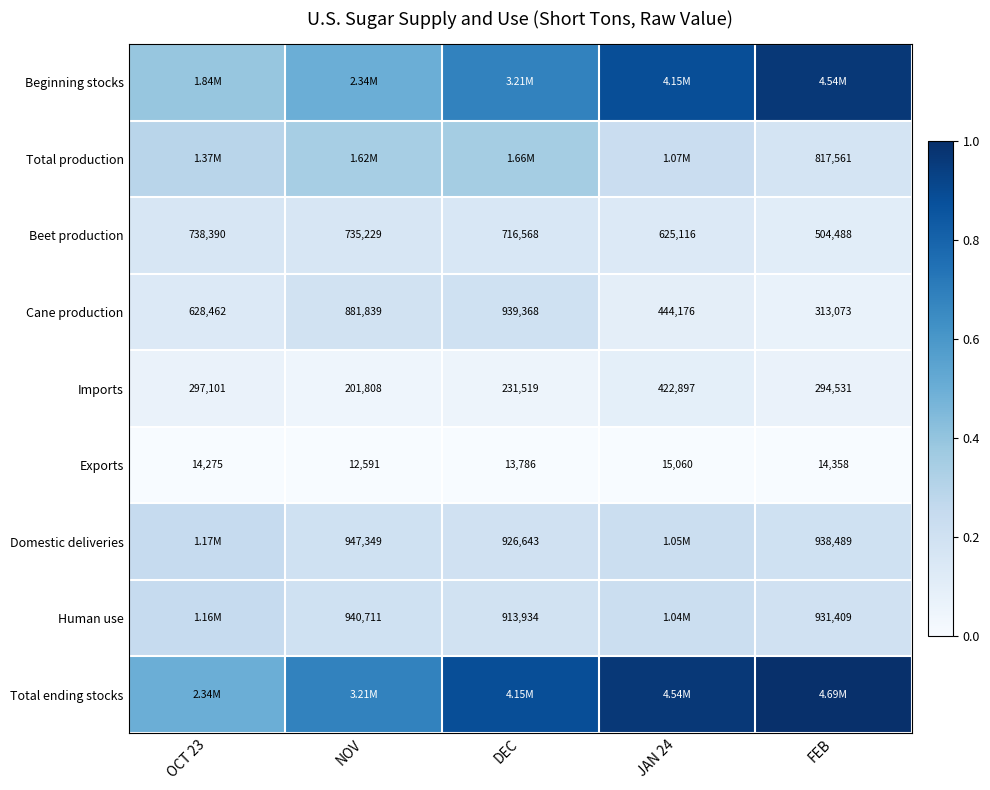

The value of Total production at OCT 23 is 0.5. True or false?

False